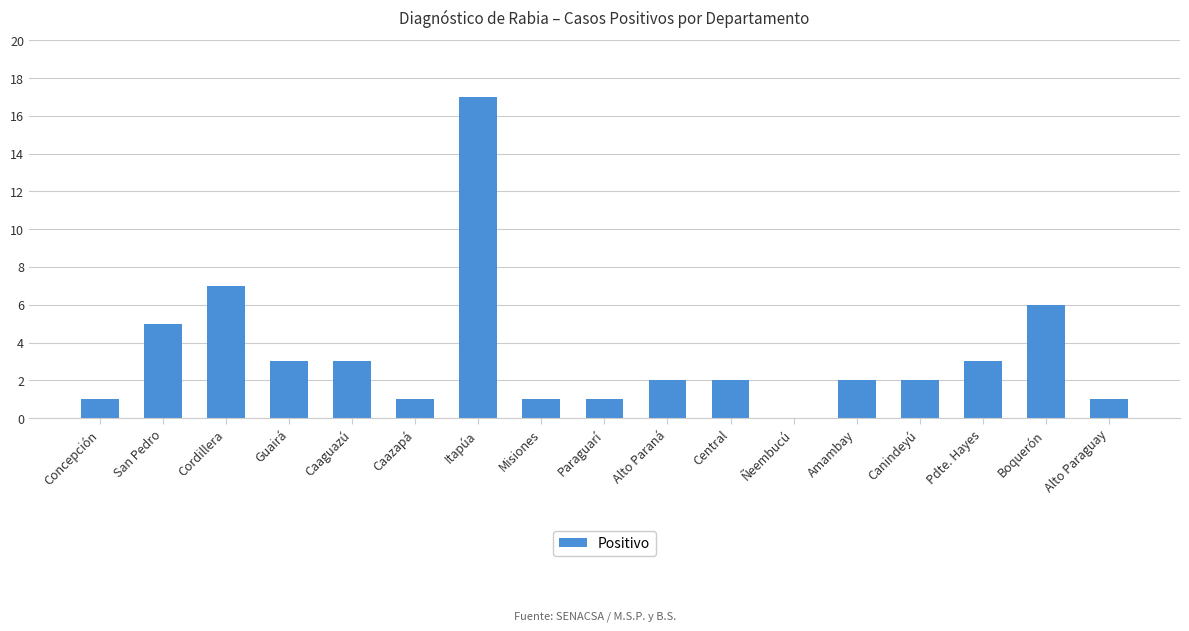

At which label does the data first exceed 2?

San Pedro